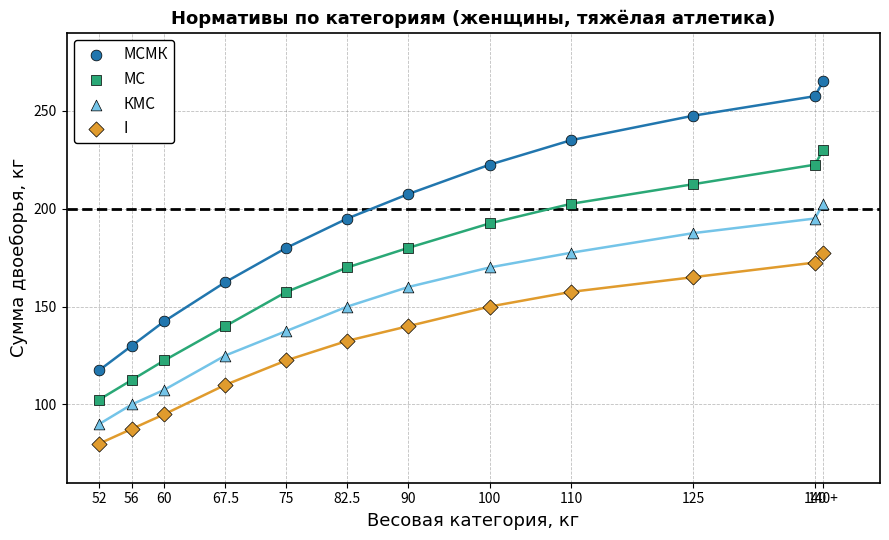

Which series has the largest Y range (max minus min)?

МСМК